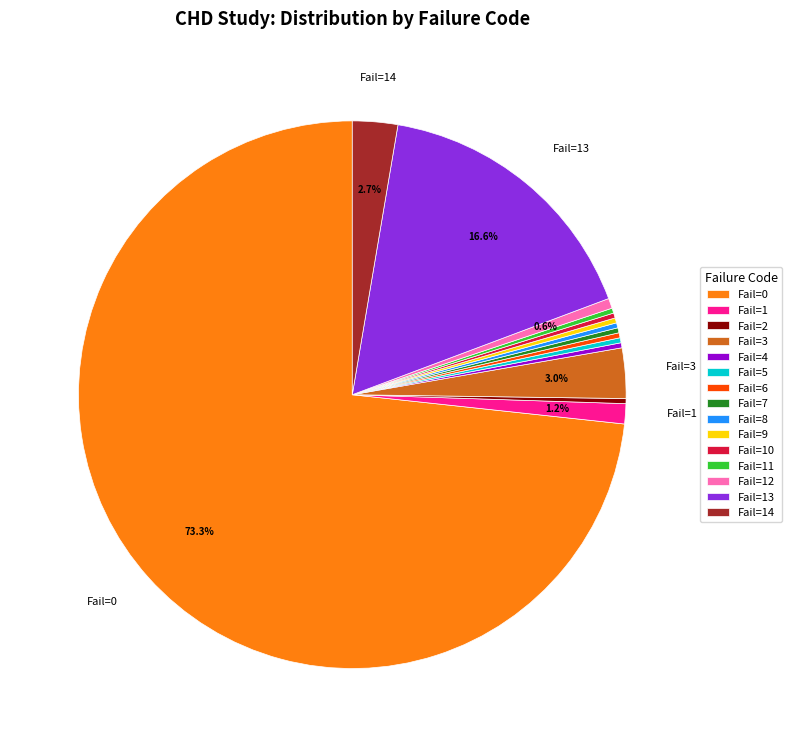

Count the number of slices in the pie.

15